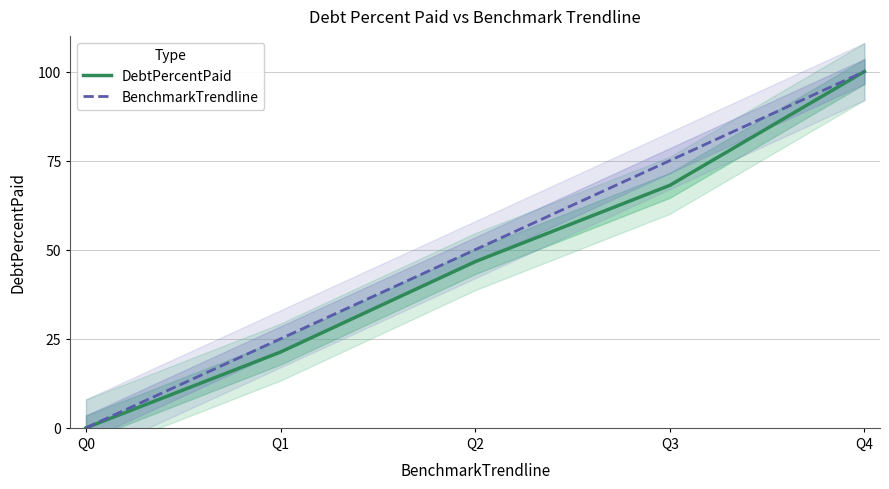

Between Q4 and Q2, which is larger?

Q4